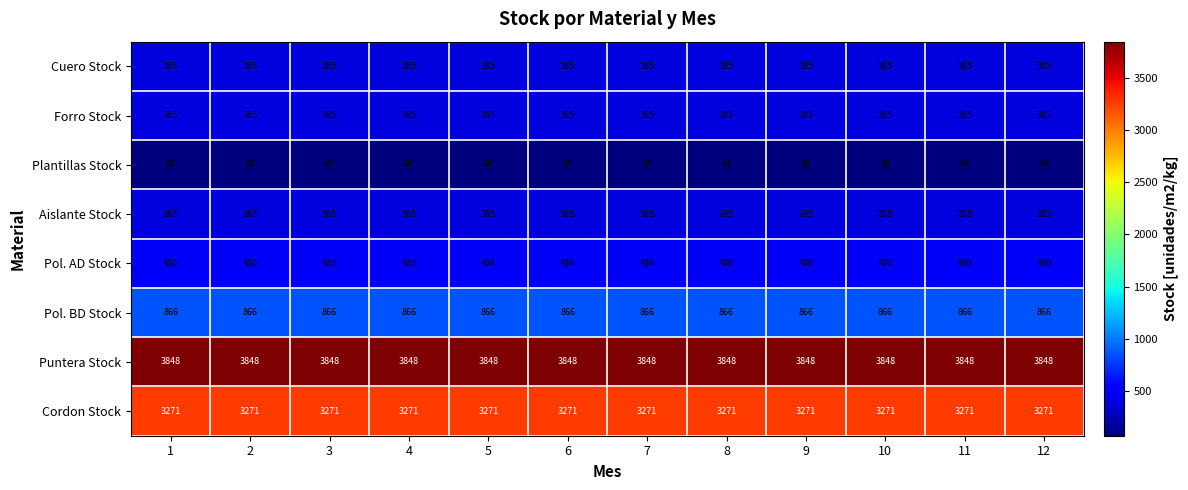

The Puntera Stock series shows 1151 at 4. True or false?

False